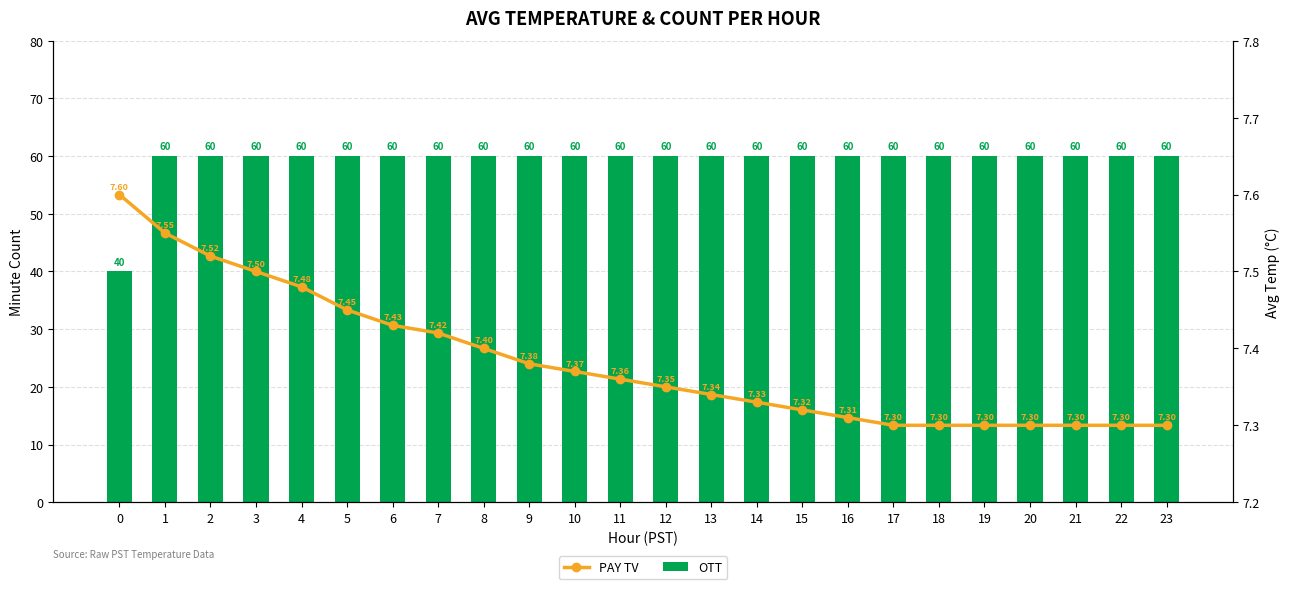

Is it true that OTT equals 60.0 at 12?

True